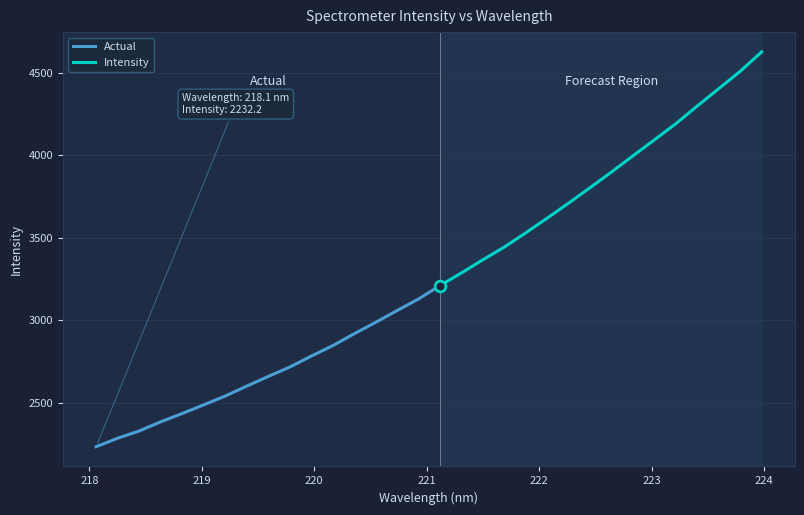

What is the change in value from 219.589 to 220.9264?

+470.2